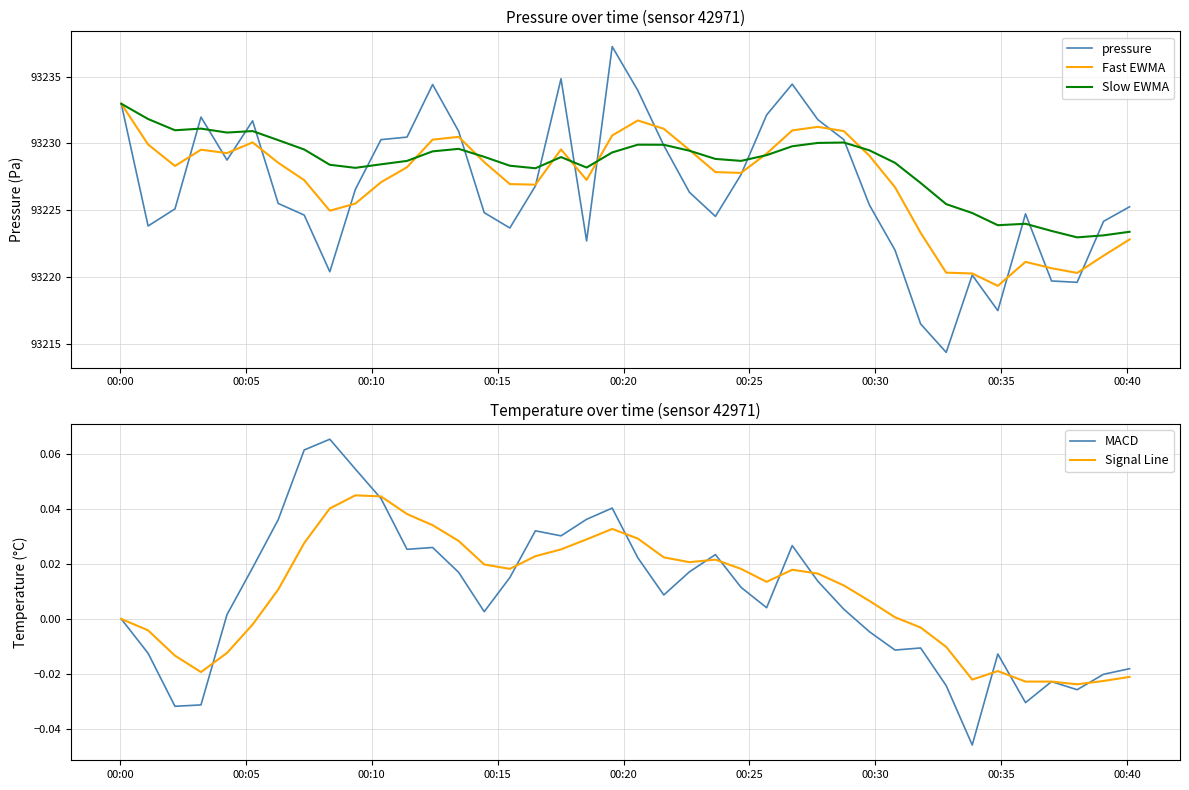

List the series in order of their peak value, highest first.

pressure, Fast EWMA, Slow EWMA, MACD, Signal Line